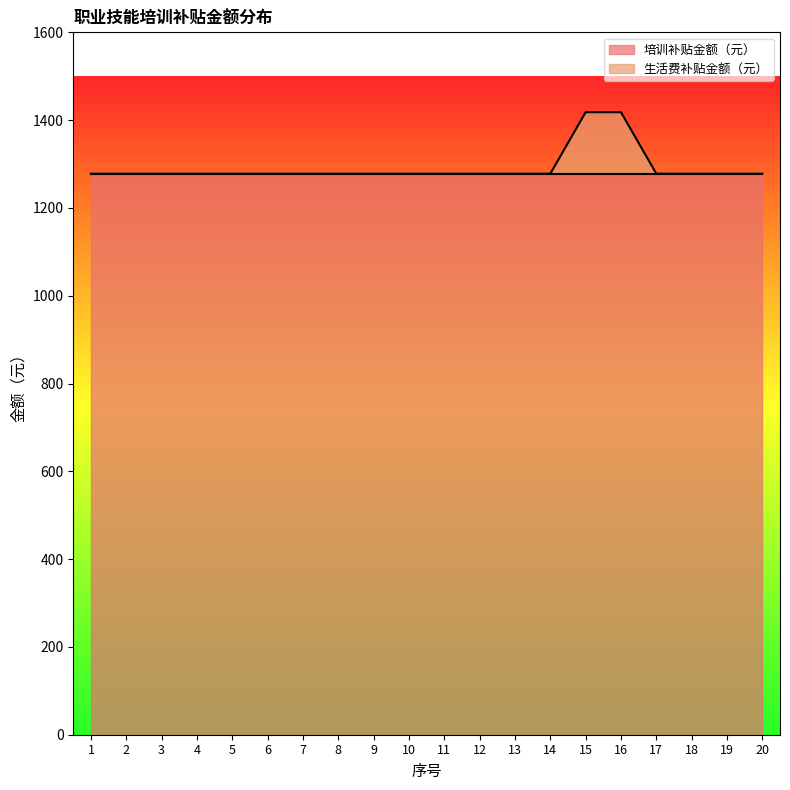

How many lines are shown in the chart?

2